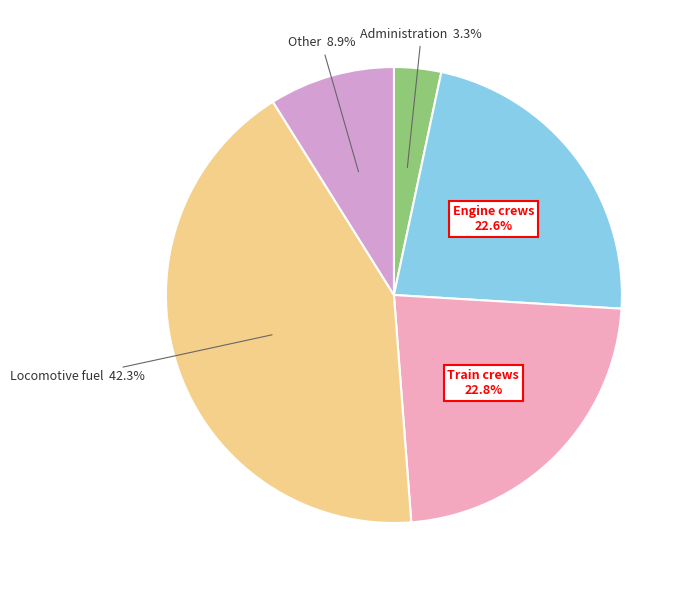

Count the number of slices in the pie.

5